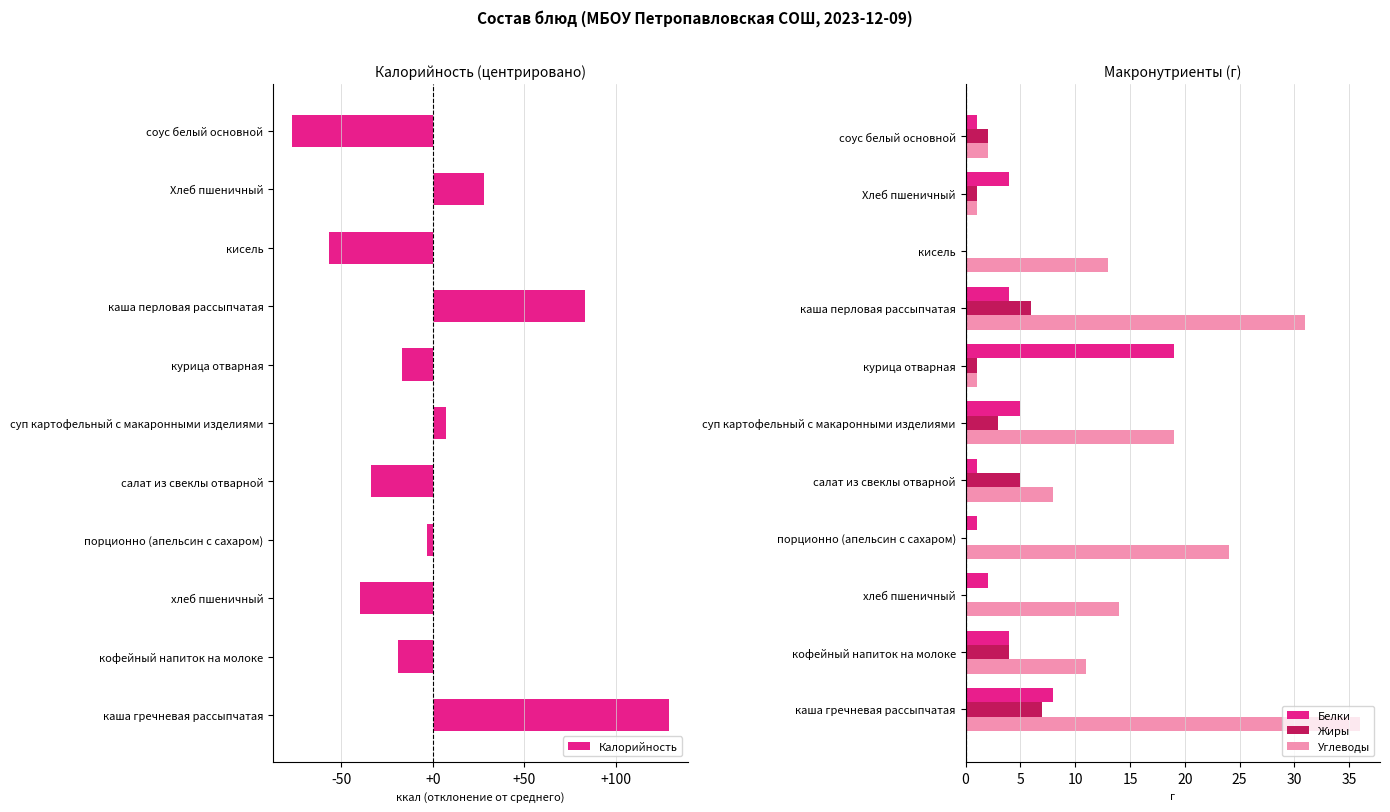

Reading left to right, list all the values displayed in this chart.

Калорийность: 129	-19	-40	-3	-34	7	-17	83	-57	28	-77
Белки: 8	4	2	1	1	5	19	4	0	4	1
Жиры: 7	4	0	0	5	3	1	6	0	1	2
Углеводы: 36	11	14	24	8	19	1	31	13	1	2